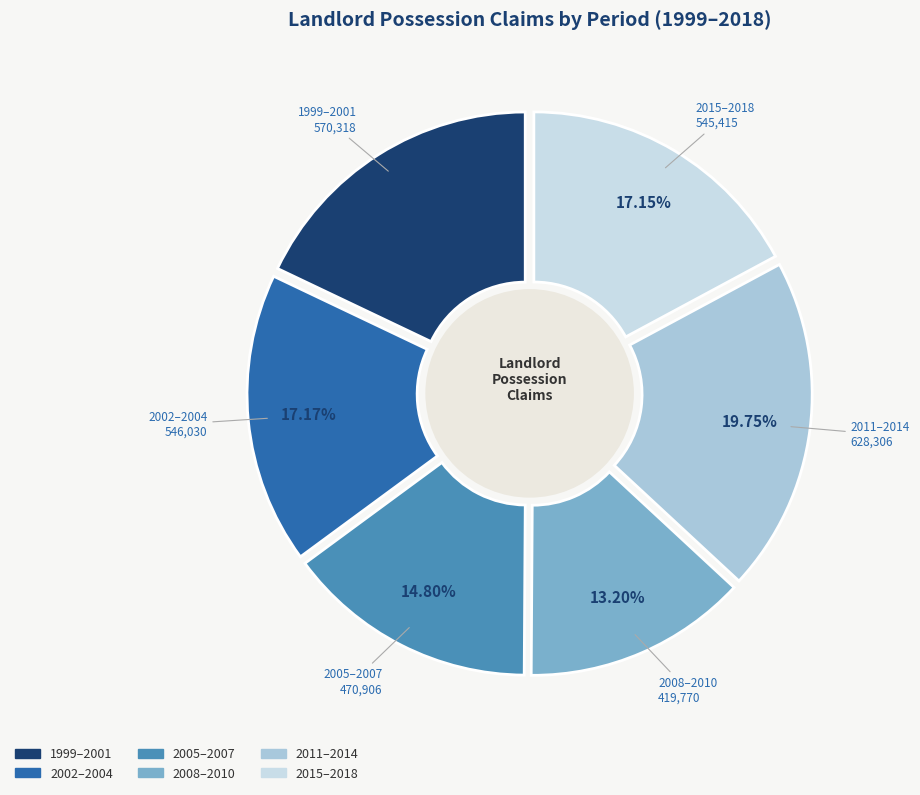

Combined, do 2014 and 2017 account for over 50%?

No